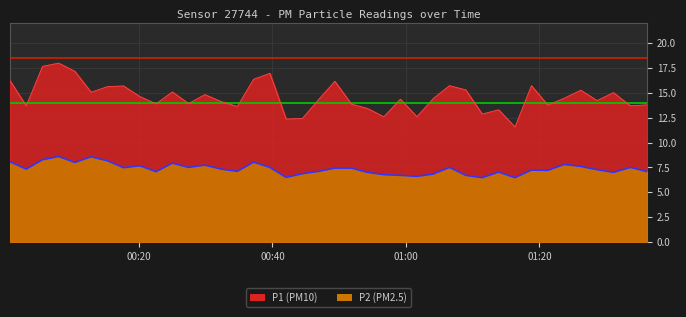

What is the sum of all P2 values?

294.4